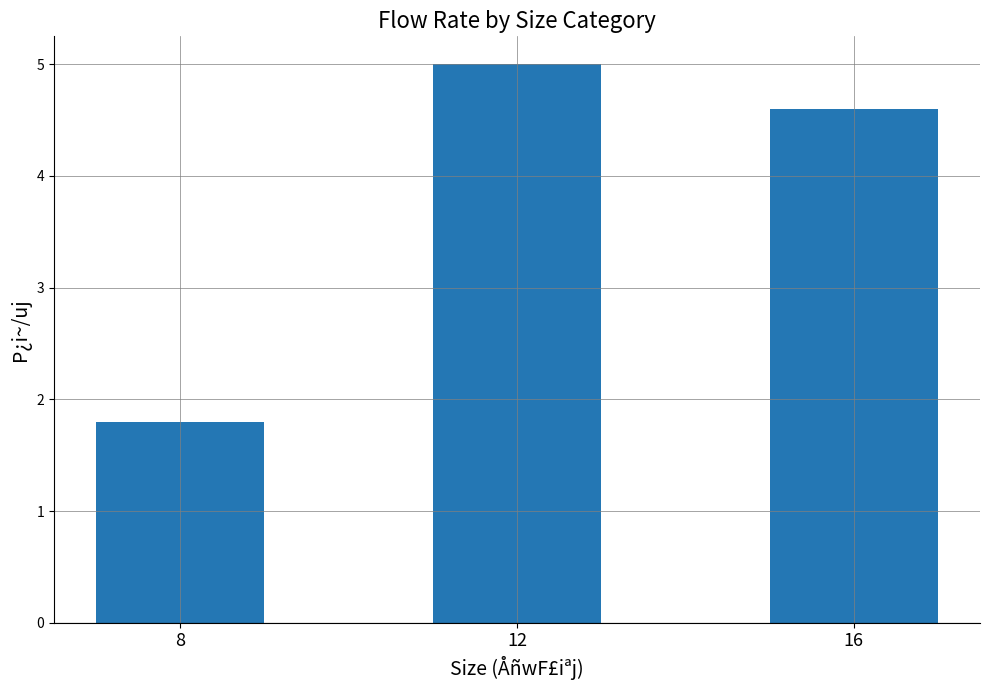

The value at 8 is 1.8. True or false?

True